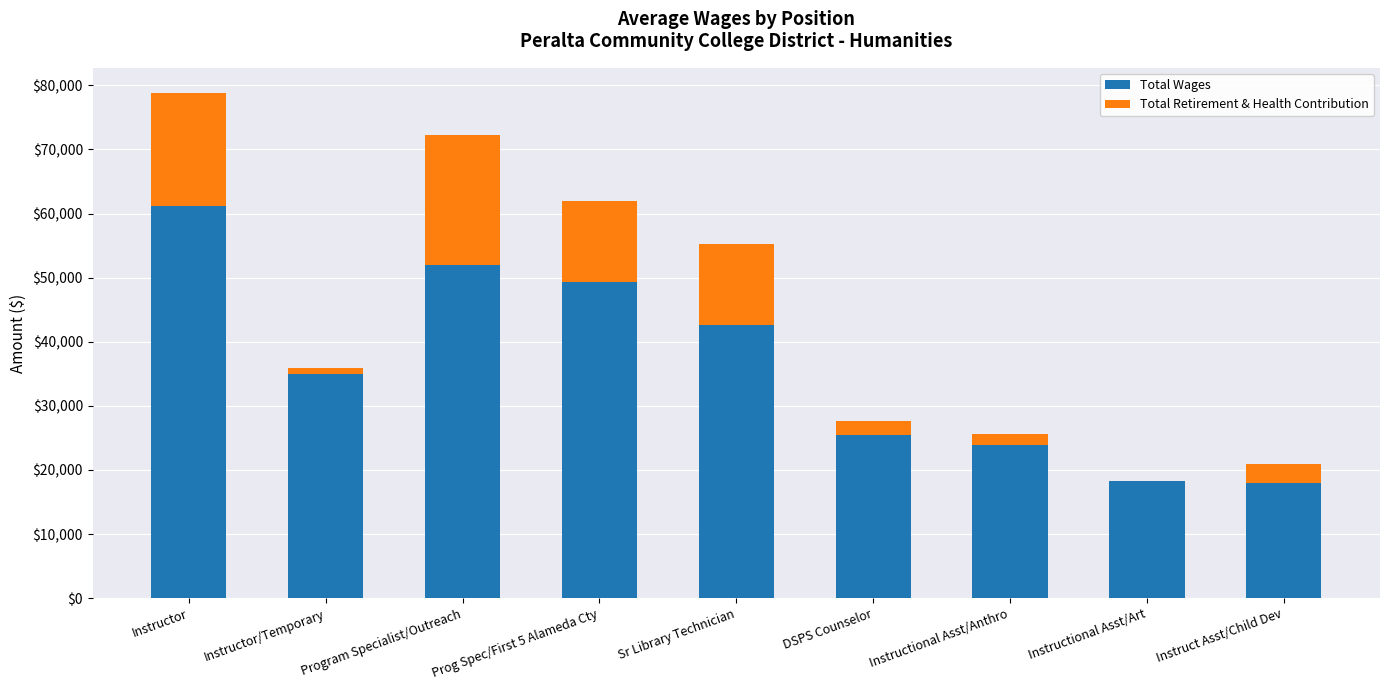

Where is Total Wages nearest to the value 39593?

Sr Library Technician